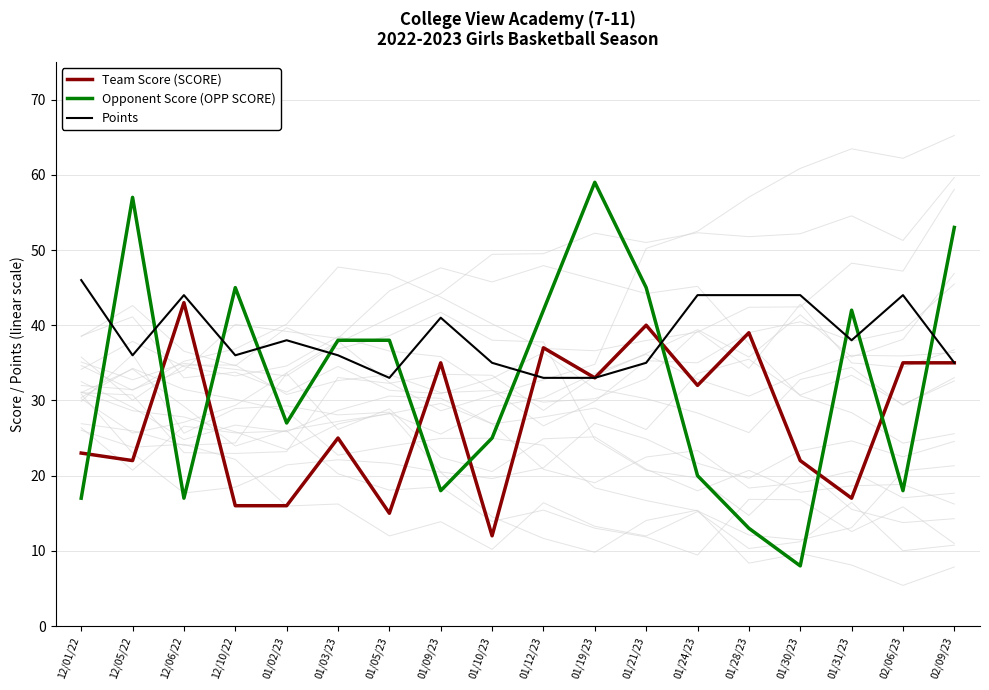

Which series has the largest total across all categories?

Points